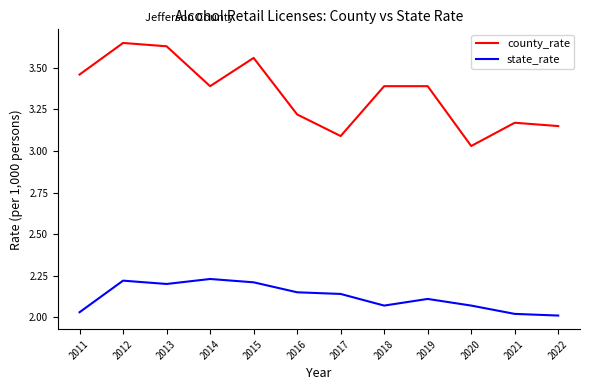

At which category does county_rate reach its first local peak?

2012